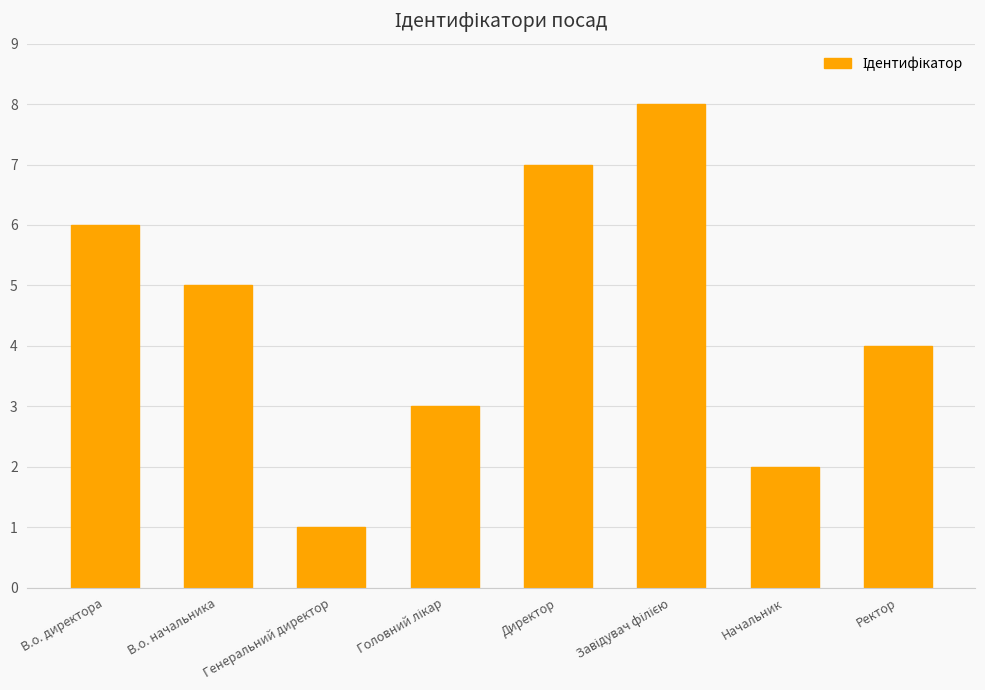

What is the label of the 1st bar from the left?

В.о. директора